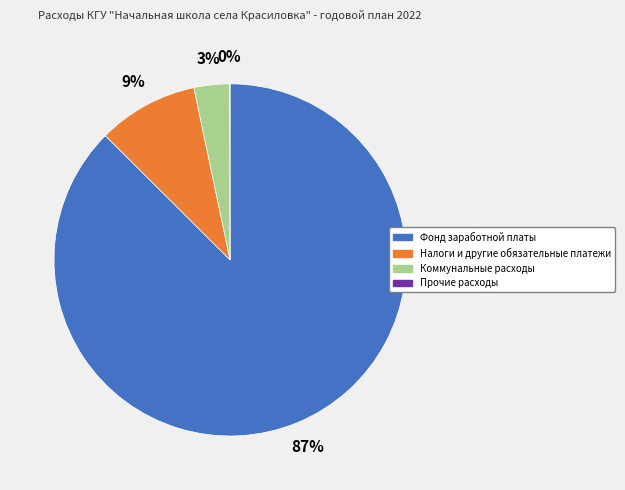

Which slice is the largest?

Фонд заработной платы